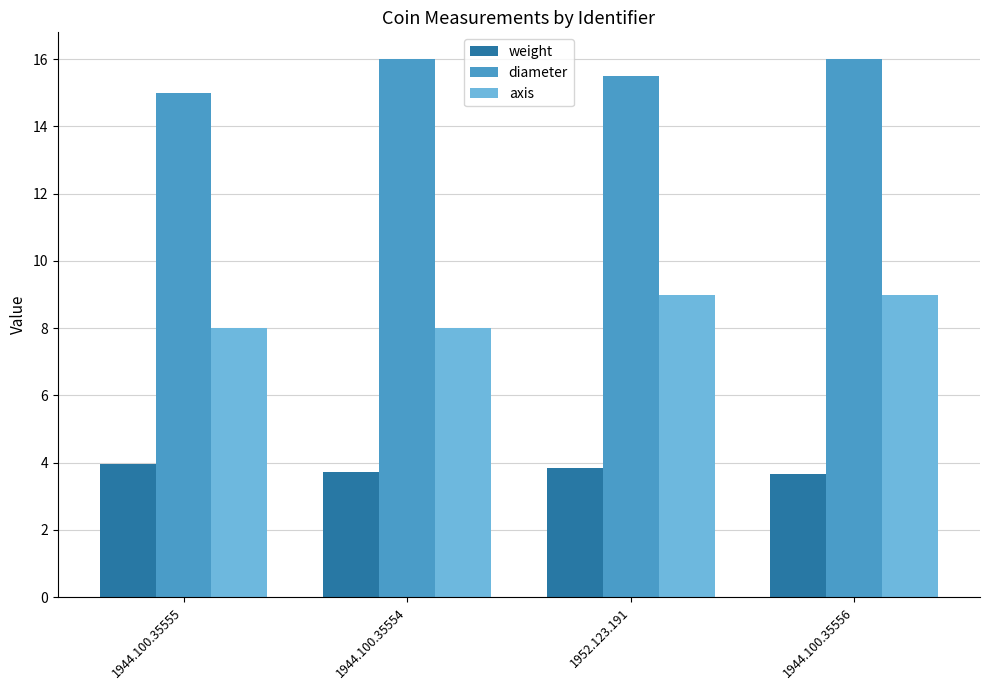

How many distinct data groups are displayed?

3